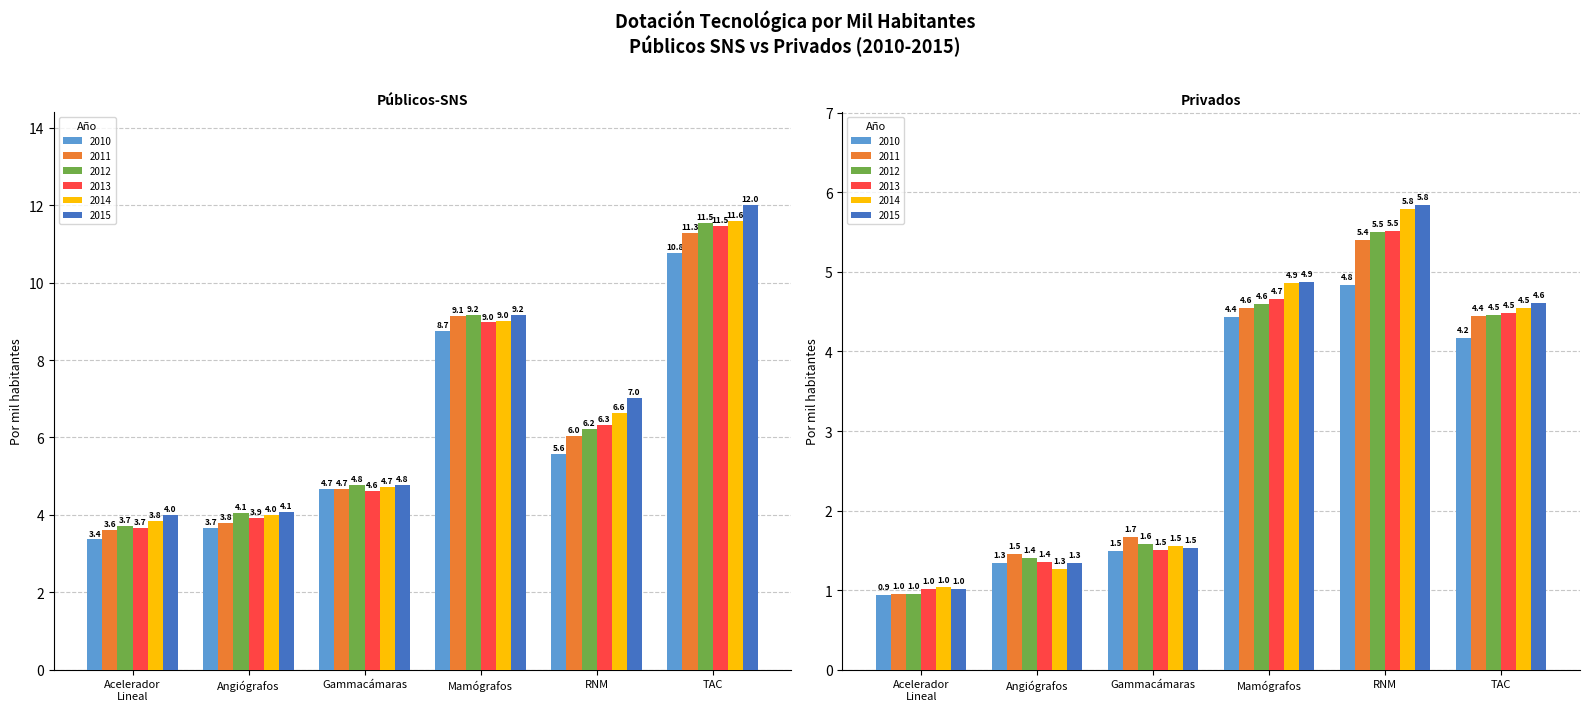

True or false: Mamógrafos (Pub) has a value of 8.7 at 2010.

True